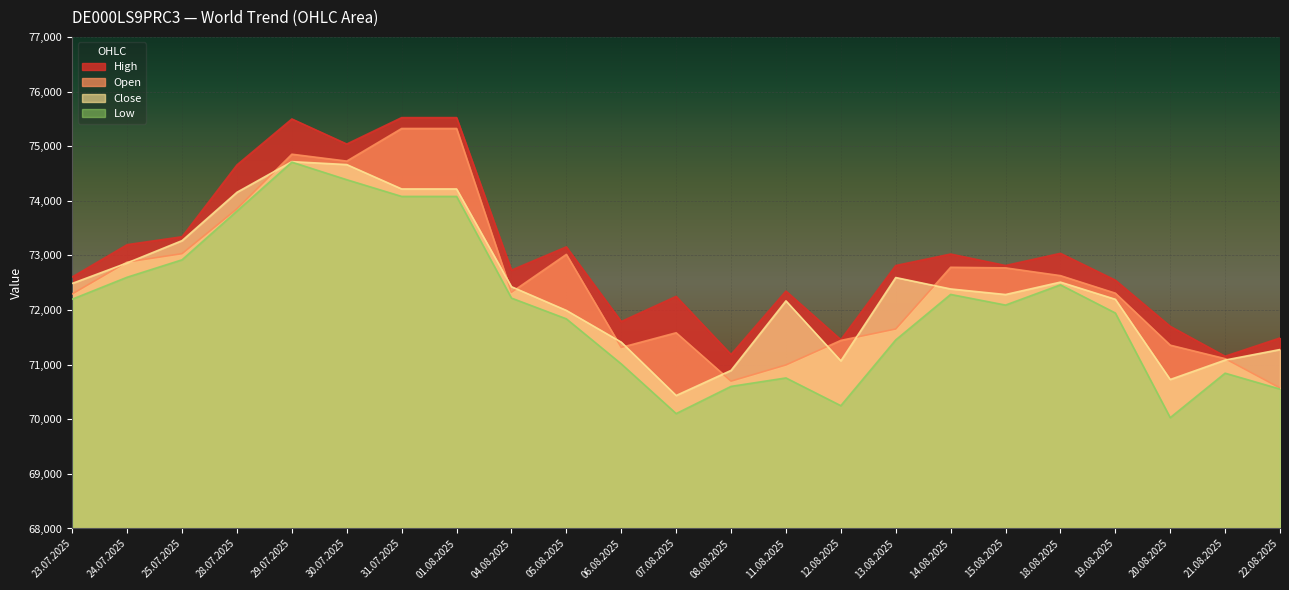

Which series has the largest total across all categories?

High